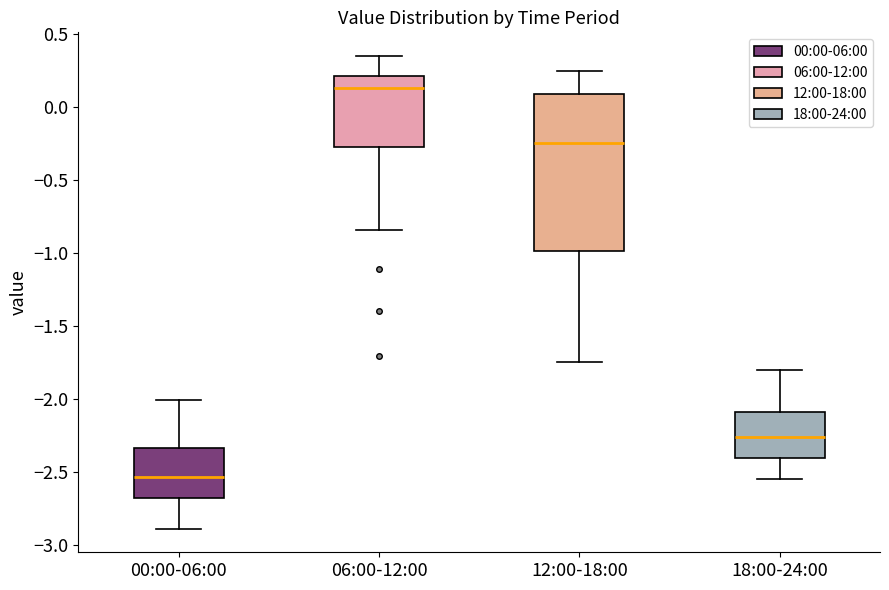

Comparing the boxes themselves (not the whiskers), which one is the tallest?

12:00-18:00